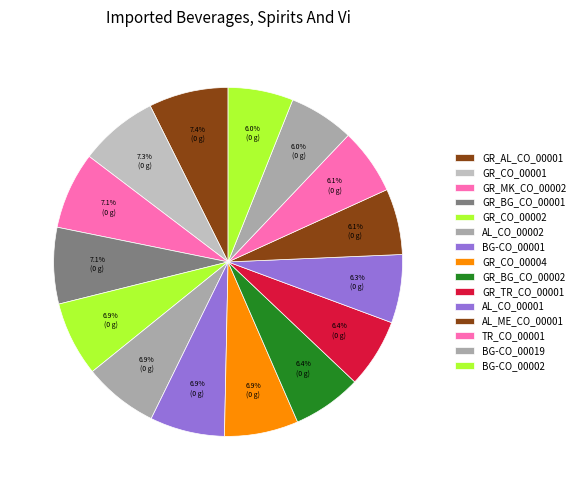

How many slices are in this pie chart?

15